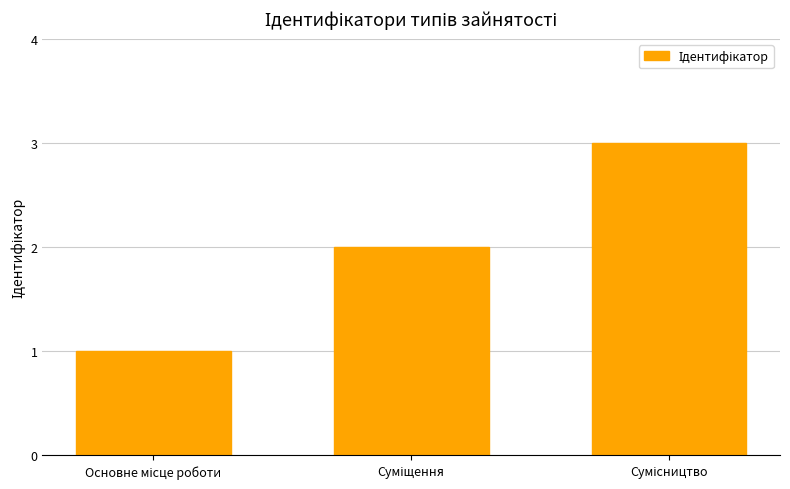

What is the greatest value displayed?

3